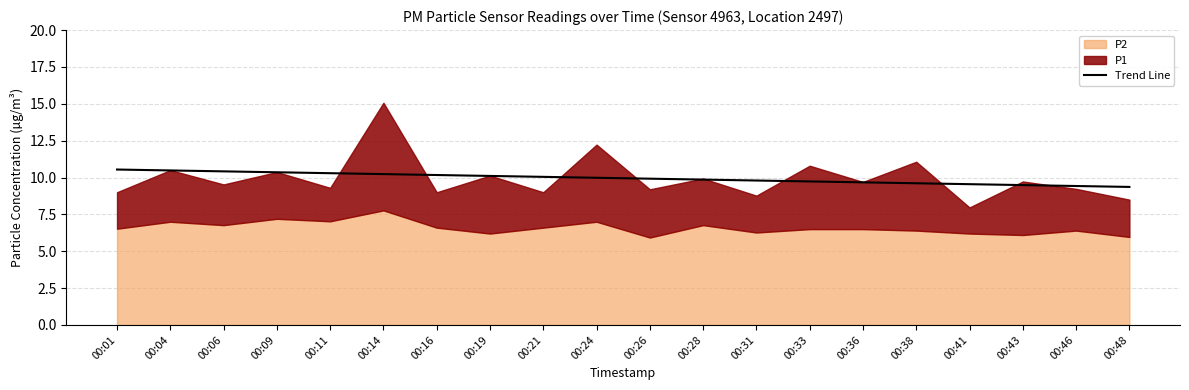

True or false: Trend Line has a value of 9.5 at 00:43.

True